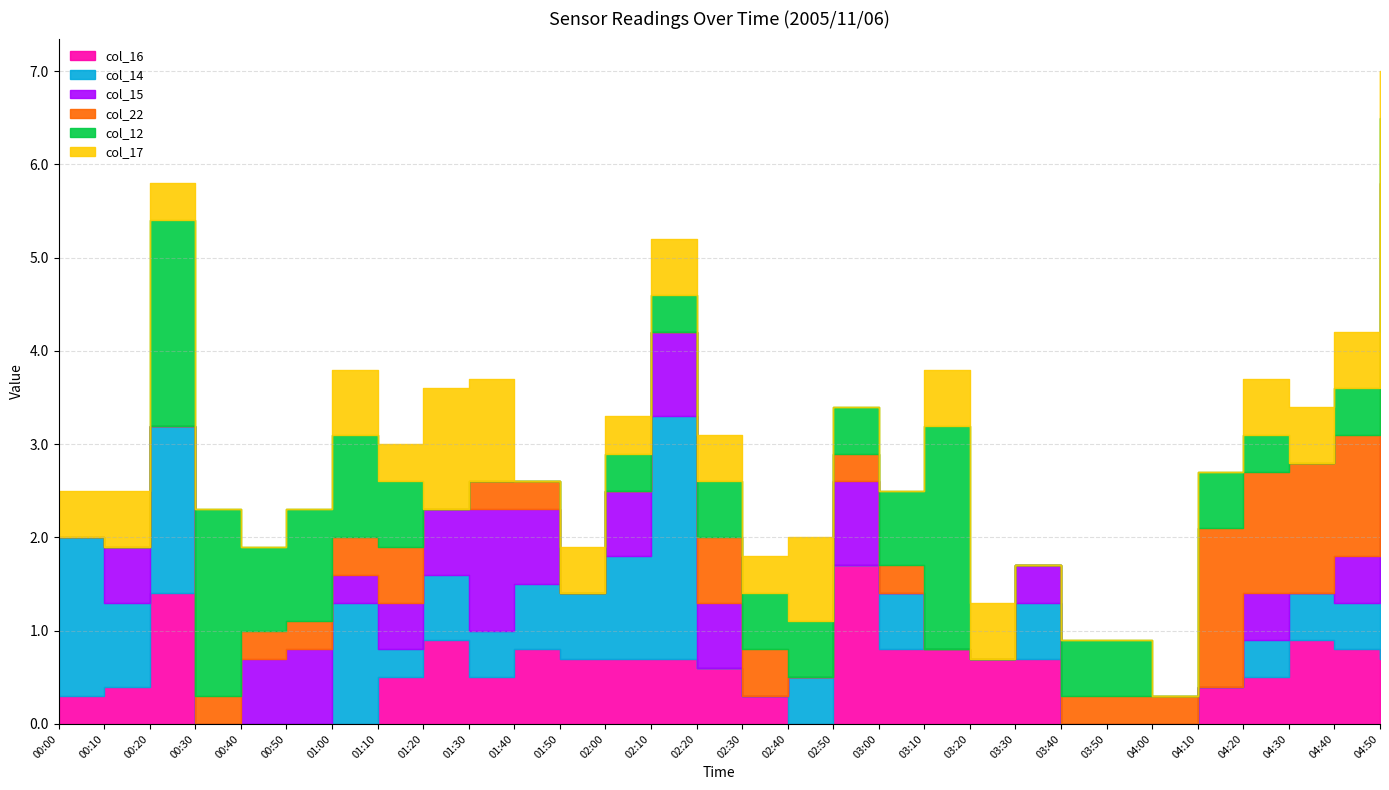

How many lines are shown in the chart?

6